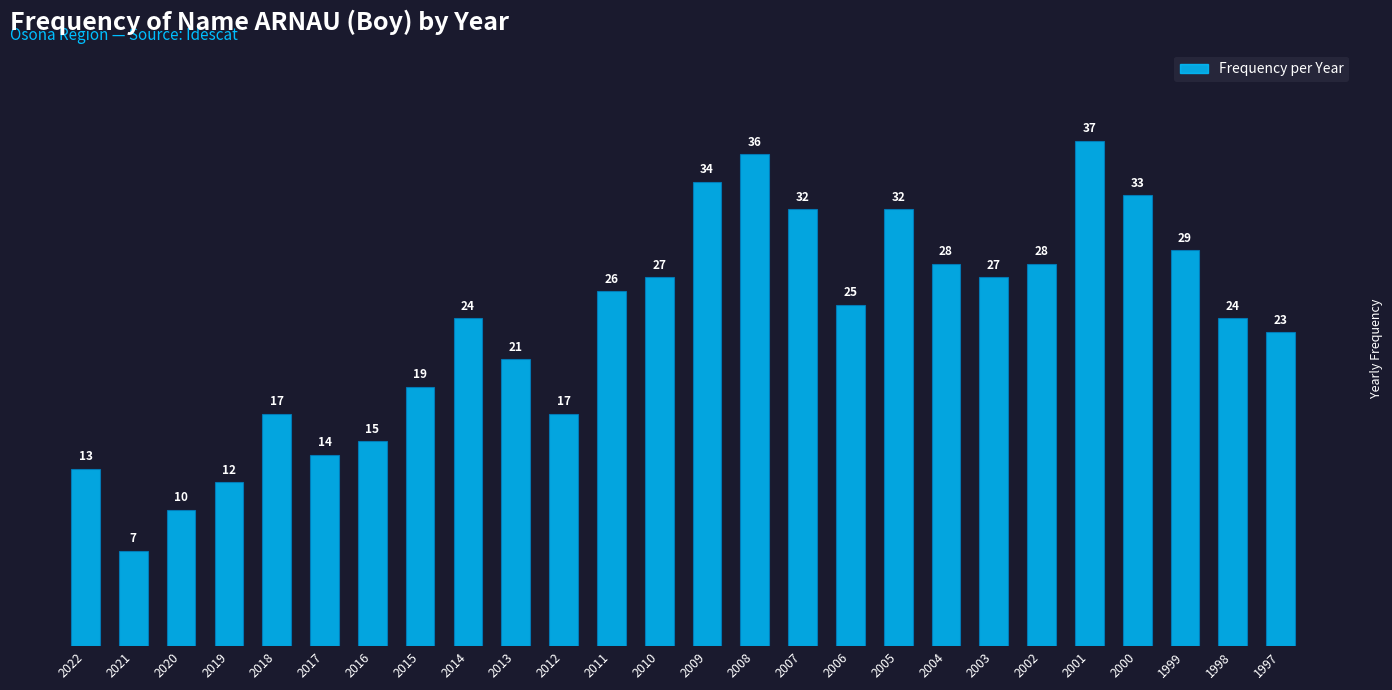

What is the change in value from 2004 to 2003?

-1